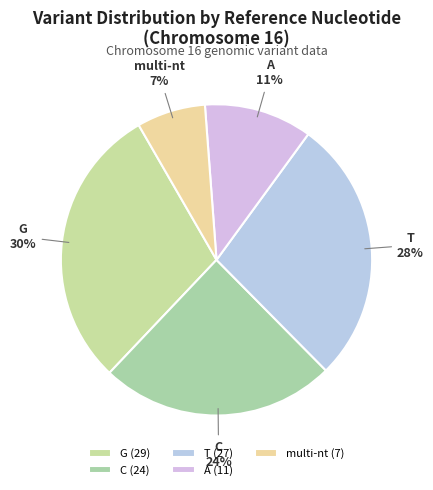

Between C and A, which is larger?

C